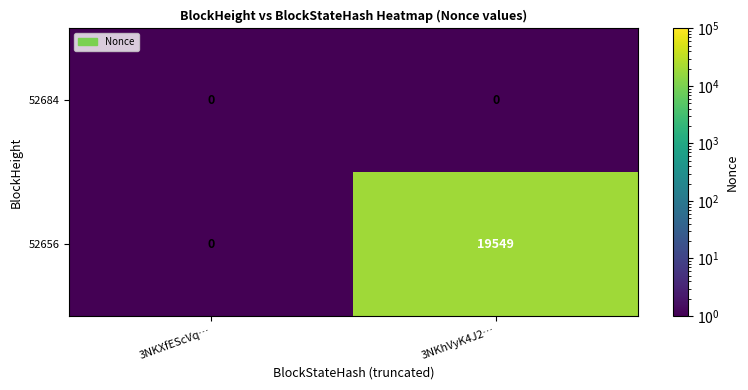

Which series has the largest range (max minus min)?

52656